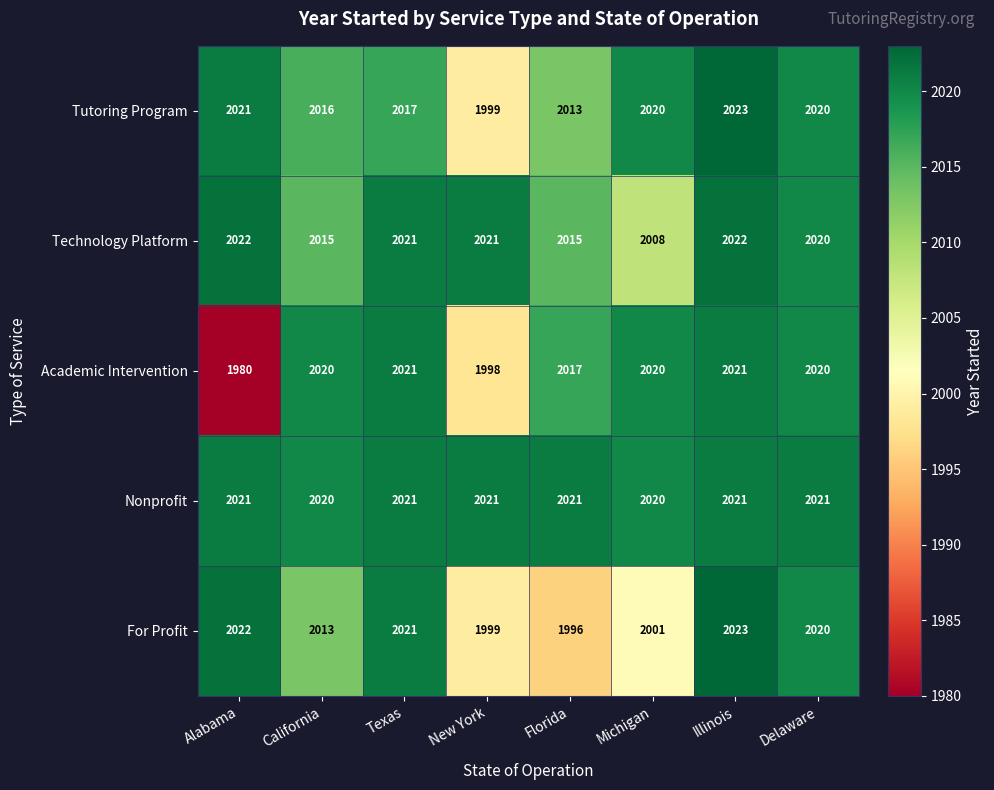

What is the difference between the second highest and second lowest values in the Tutoring Program series?

8